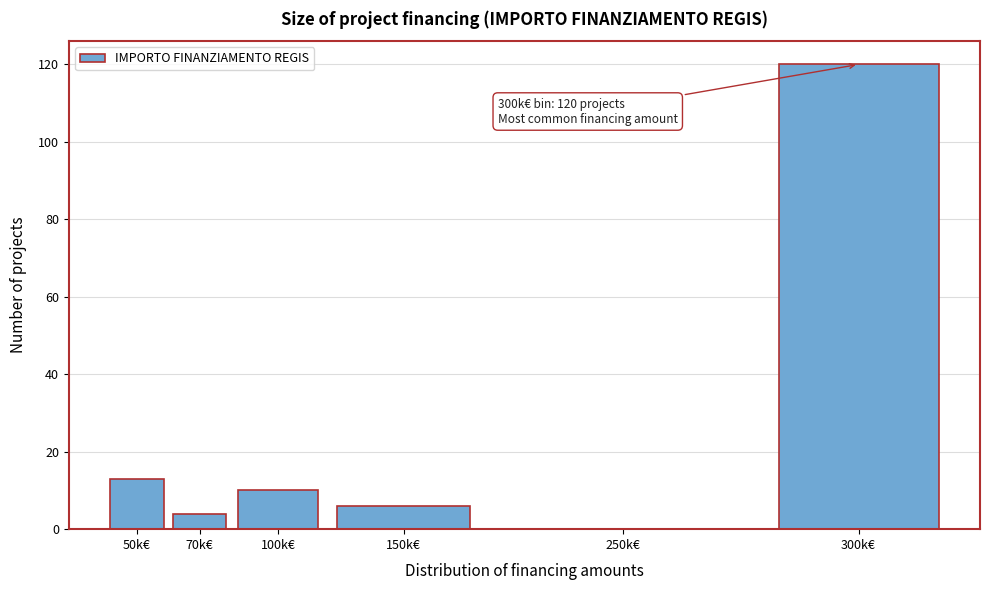

Reading right to left, what are all the values shown in this chart?

300k€=120	250k€=0	150k€=6	100k€=10	70k€=4	50k€=13